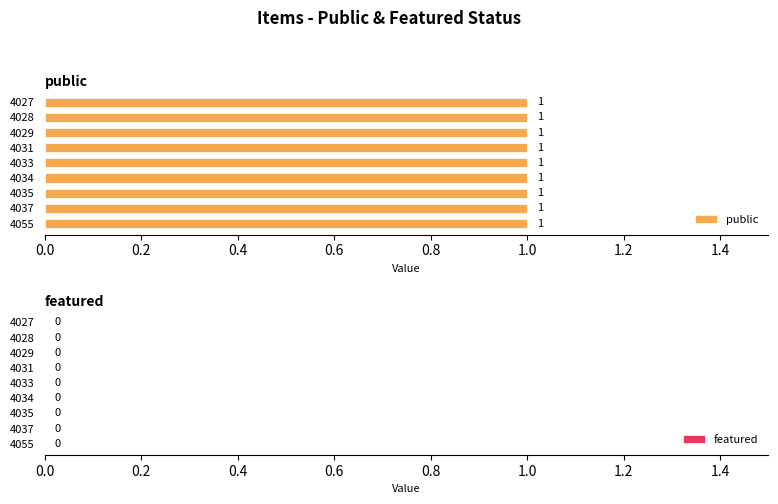

Rank the series by their average value, from lowest to highest.

featured, public